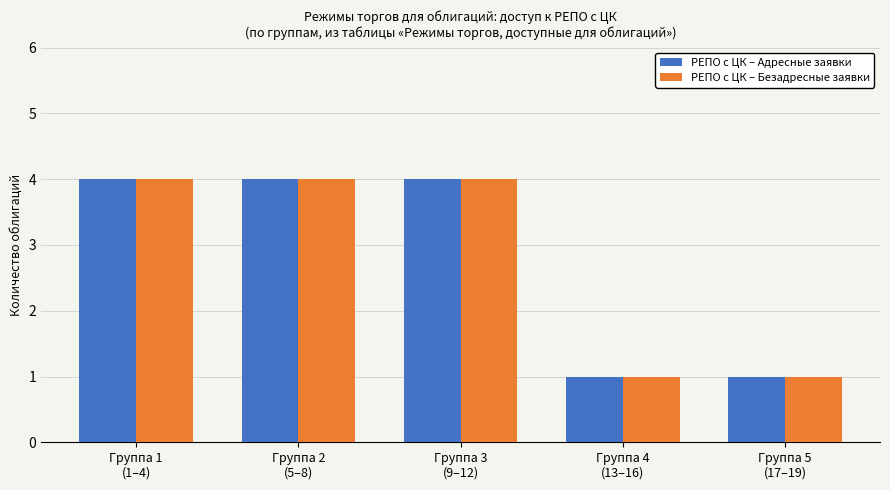

What is the sum of the РЕПО с ЦК – Безадресные заявки values at Группа 1
(1–4) and Группа 5
(17–19)?

5